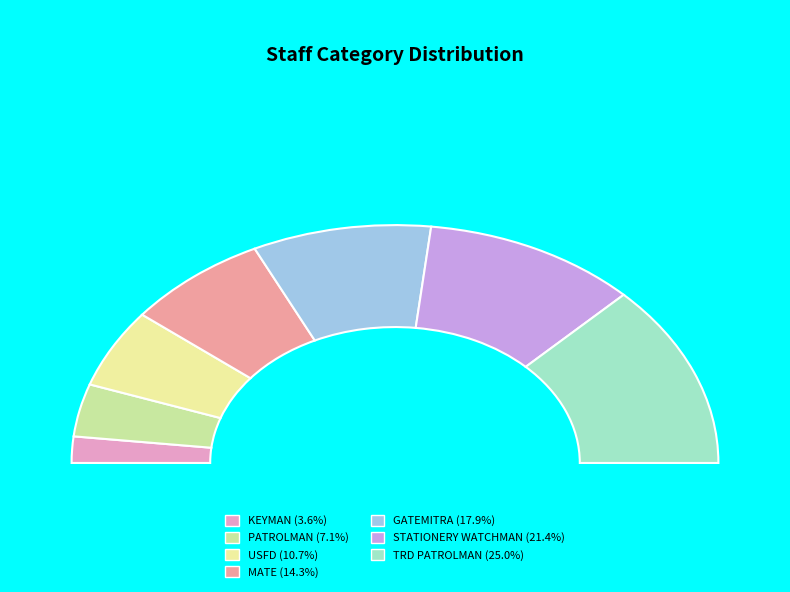

Which slice is the smallest?

KEYMAN